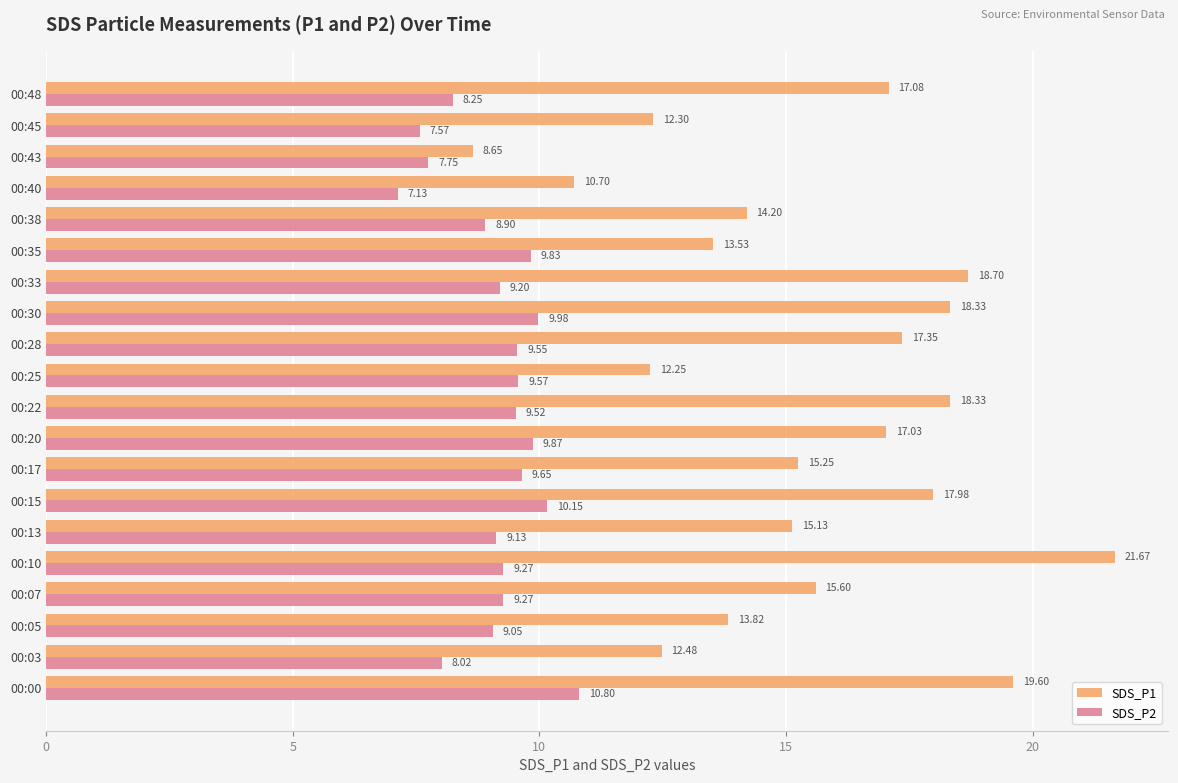

What is the sum of all SDS_P1 values?

310.0